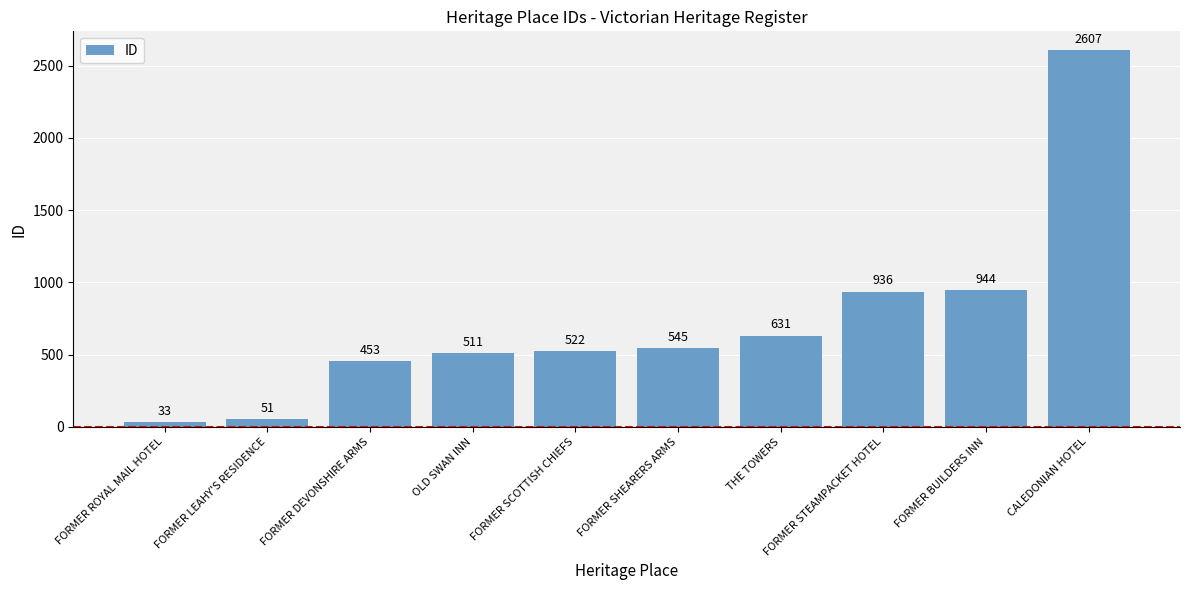

Reading right to left, transcribe all the data shown in this chart.

CALEDONIAN HOTEL=2607	FORMER BUILDERS INN=944	FORMER STEAMPACKET HOTEL=936	THE TOWERS=631	FORMER SHEARERS ARMS=545	FORMER SCOTTISH CHIEFS=522	OLD SWAN INN=511	FORMER DEVONSHIRE ARMS=453	FORMER LEAHY'S RESIDENCE=51	FORMER ROYAL MAIL HOTEL=33